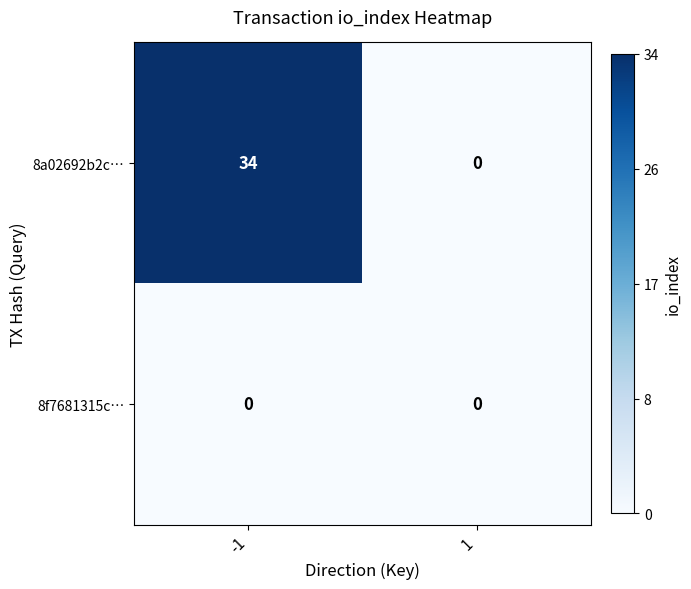

What is the maximum value for 8a02692b2c…?

34